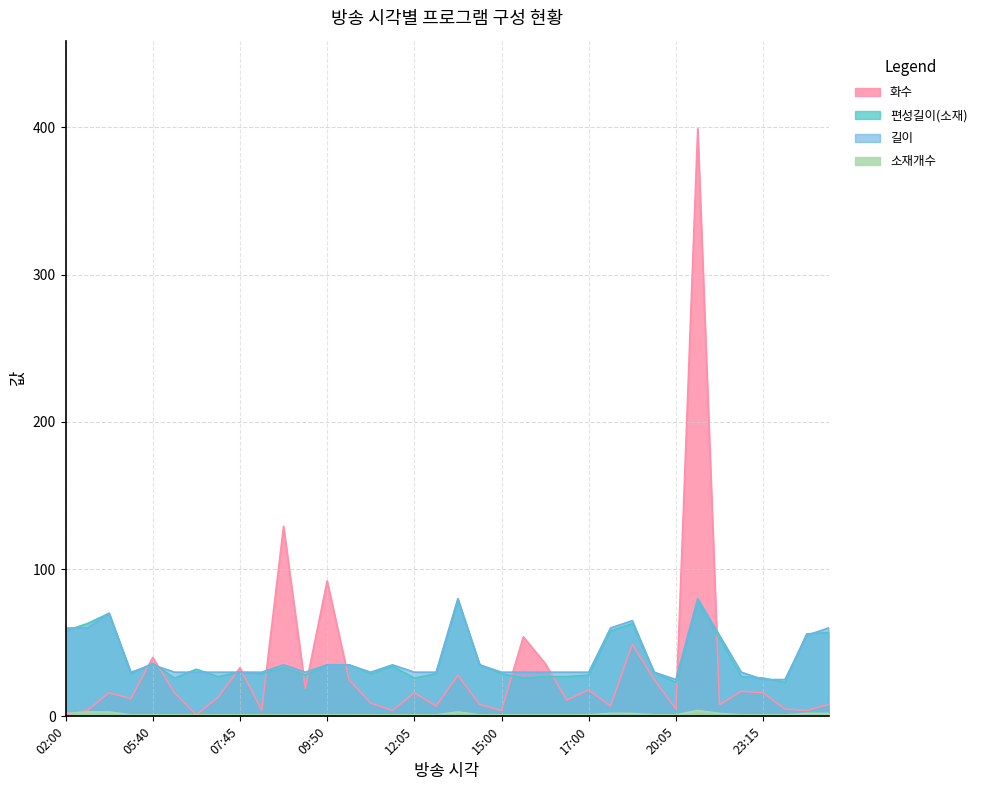

Does the chart have visible grid lines?

Yes